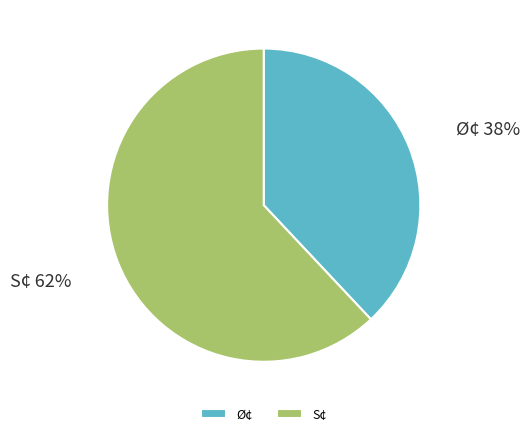

Which category has the smallest portion of the pie?

Ø¢